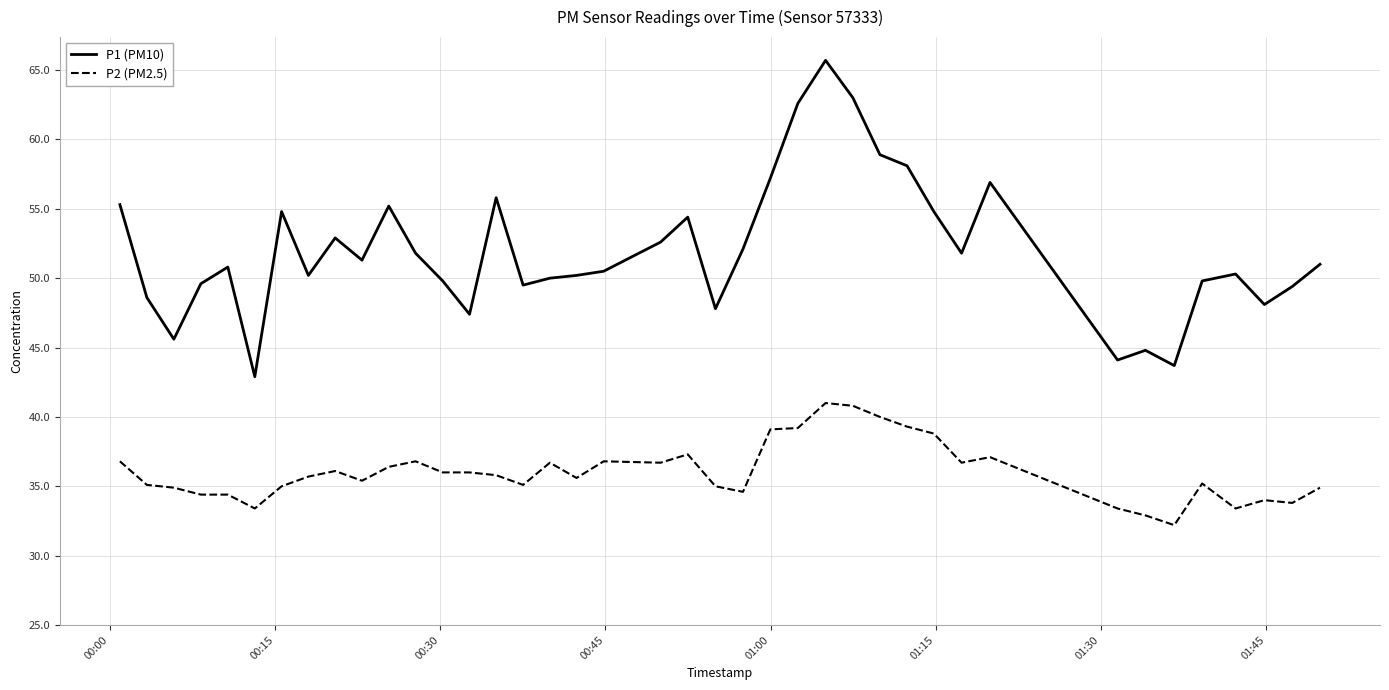

Does the chart display data point markers on the line(s)?

No